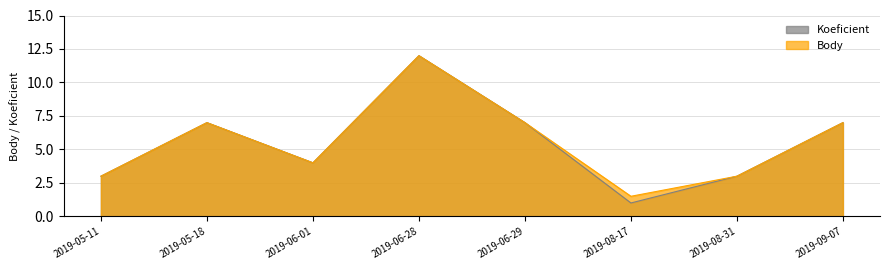

True or false: Koeficient and Body intersect in this chart.

False